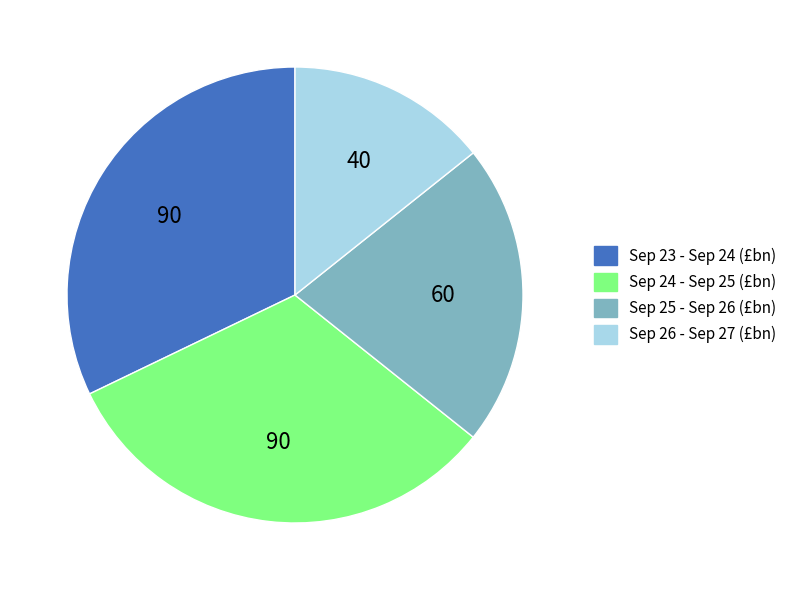

Approximately how many times larger is the value at Sep 26 - Sep 27 (£bn) compared to Sep 24 - Sep 25 (£bn)?

0.4